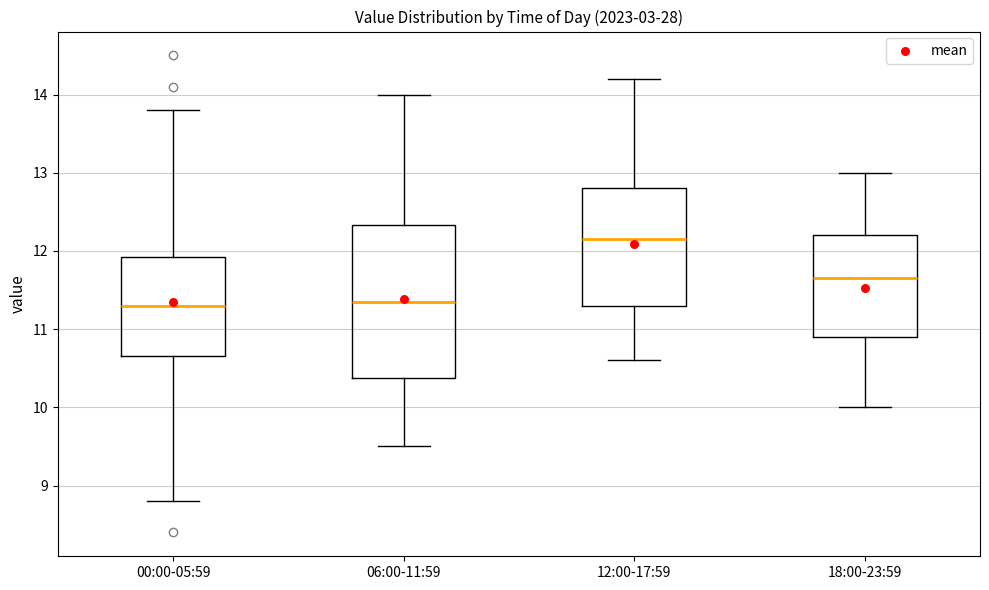

Where does the lower whisker of the box for 00:00-05:59 end on the y-axis? The values are not printed on the chart, so give them approximately, as read against the axis.

8.8